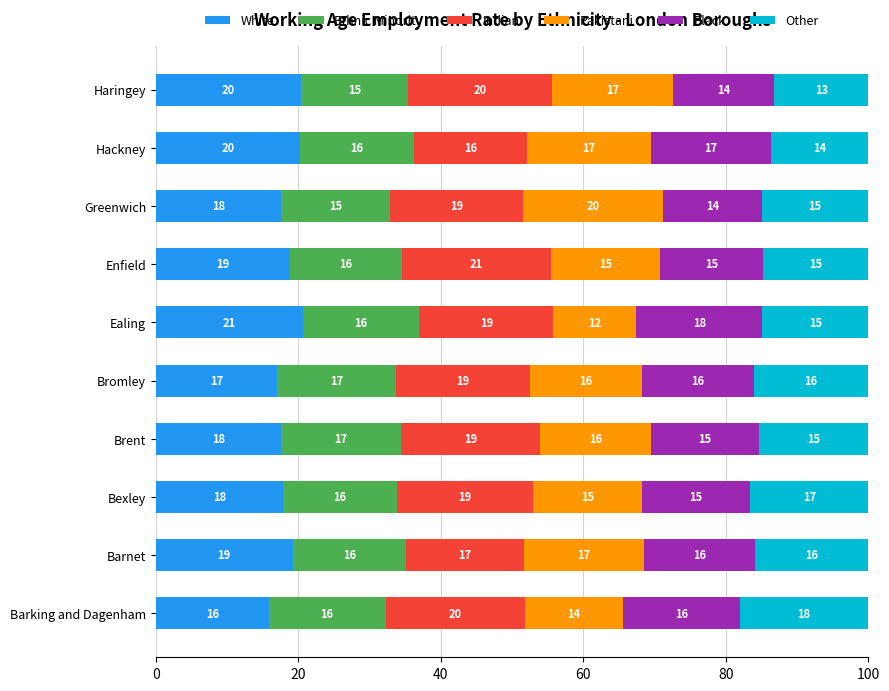

Is it true that White equals 11.8 at Enfield?

False